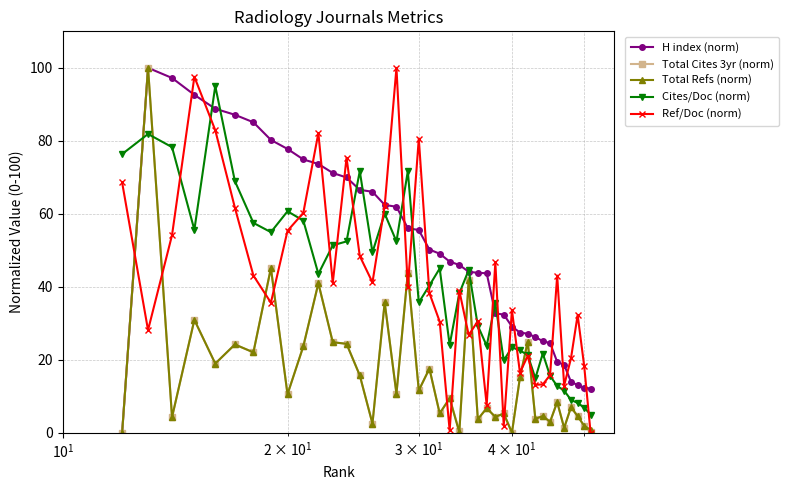

What is the difference between the second highest and second lowest values in the Total Cites 3yr (norm) series?

45.1